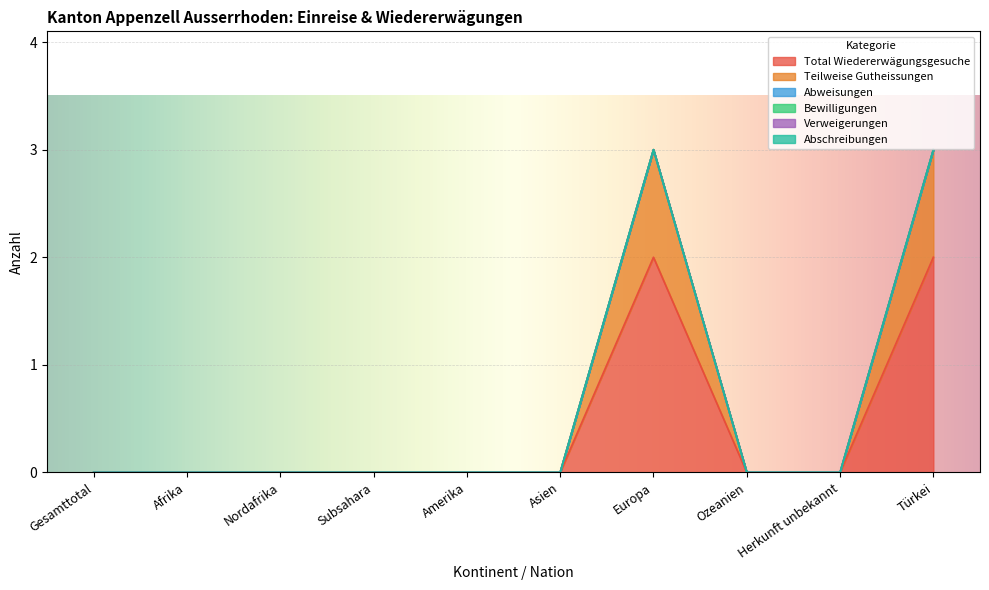

How many series are shown in this chart?

6